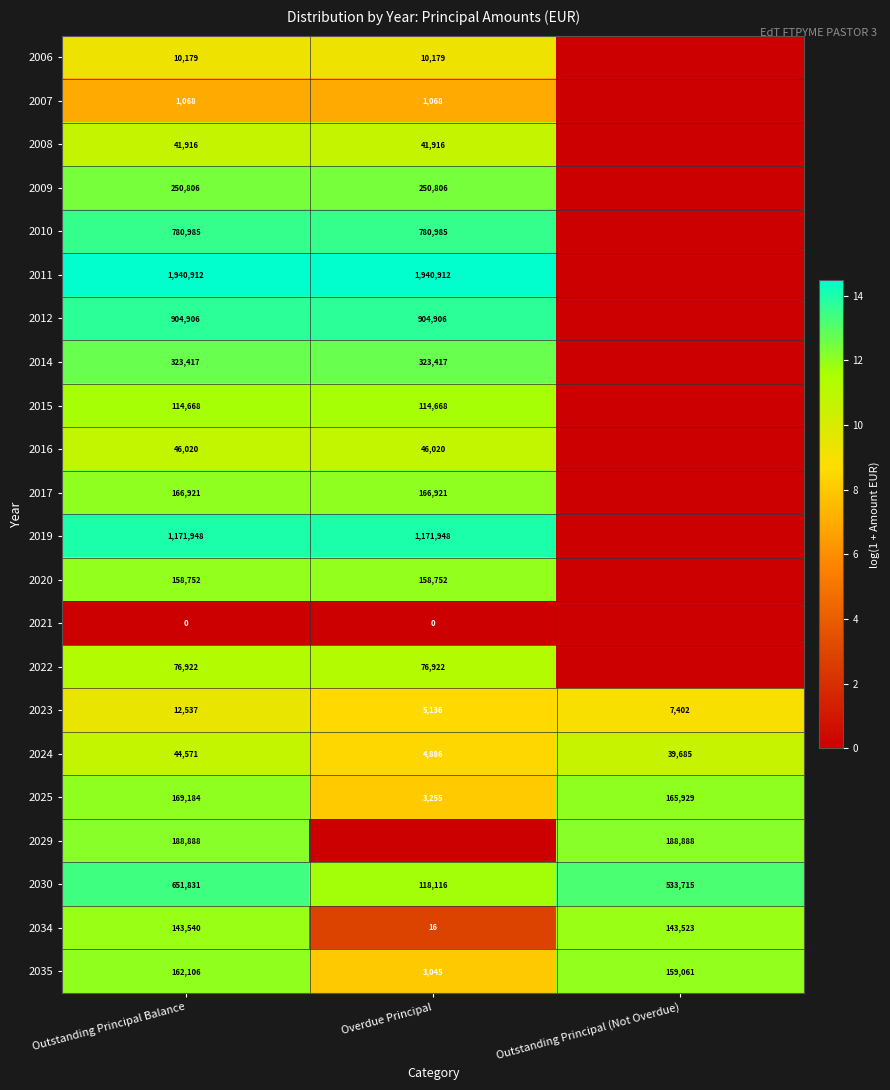

The value of 2022 at Overdue Principal is 52922. True or false?

False